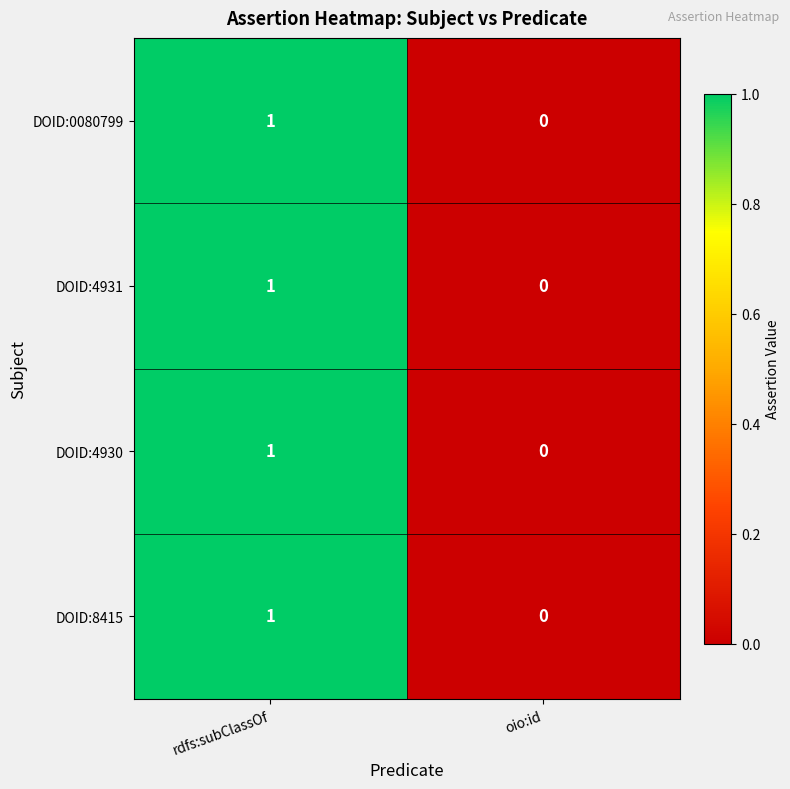

At which label is DOID:4930 closest to 0?

oio:id